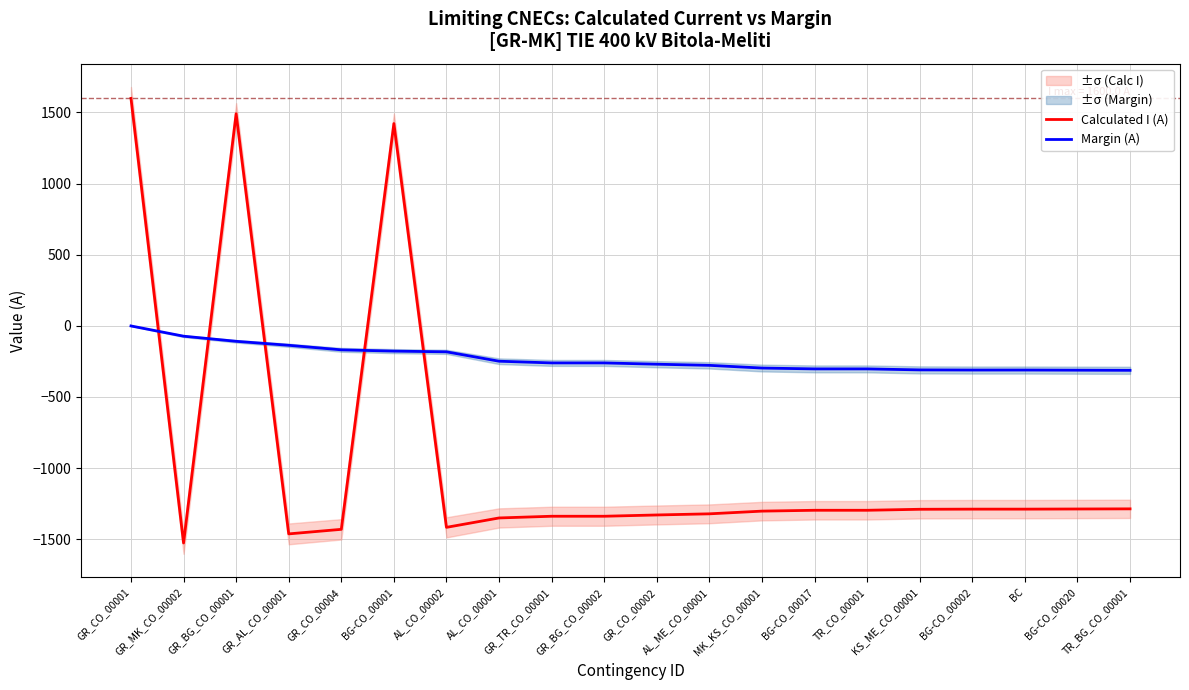

Between BG-CO_00020 and AL_CO_00001, which is larger?

BG-CO_00020